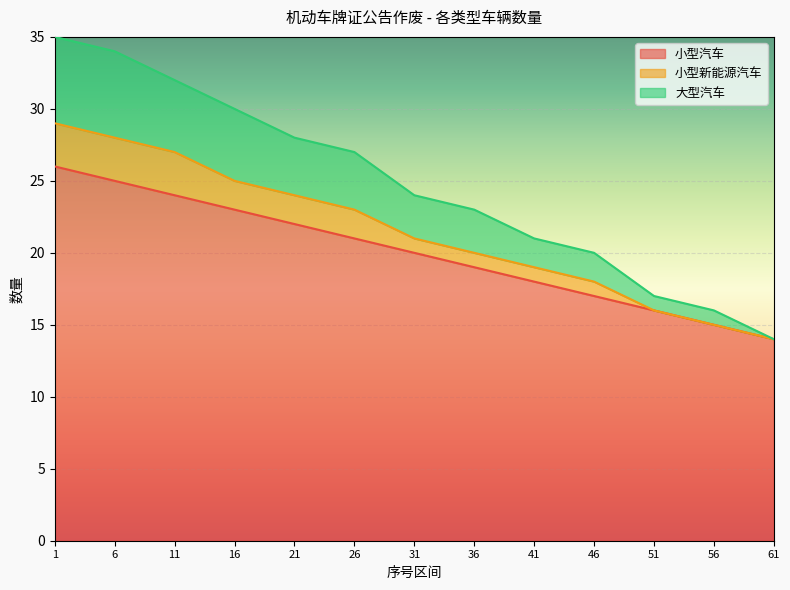

Rank the series by their maximum value, from lowest to highest.

小型汽车, 小型新能源汽车, 大型汽车